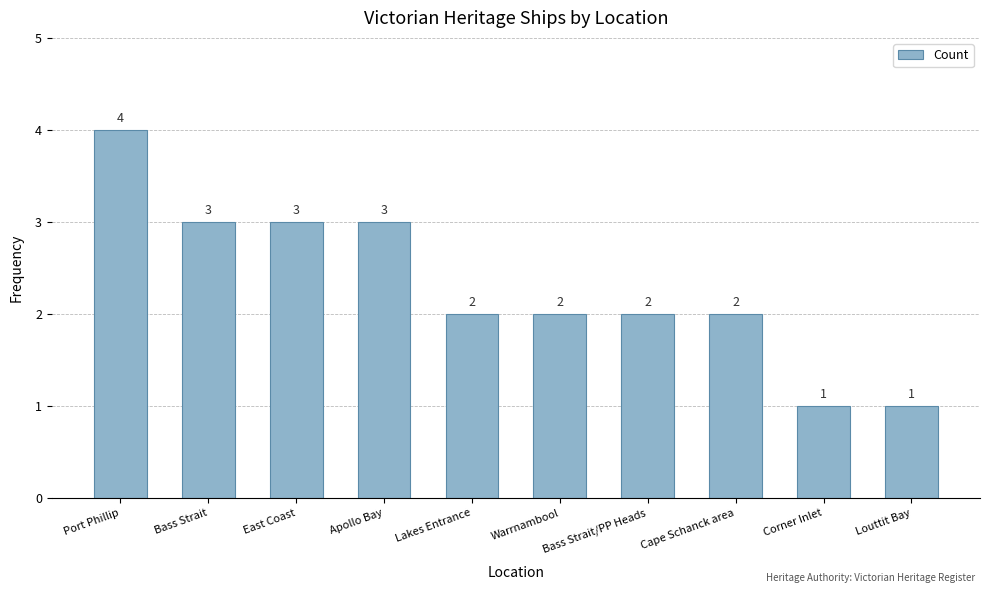

Which has a higher value, Corner Inlet or Warrnambool?

Warrnambool